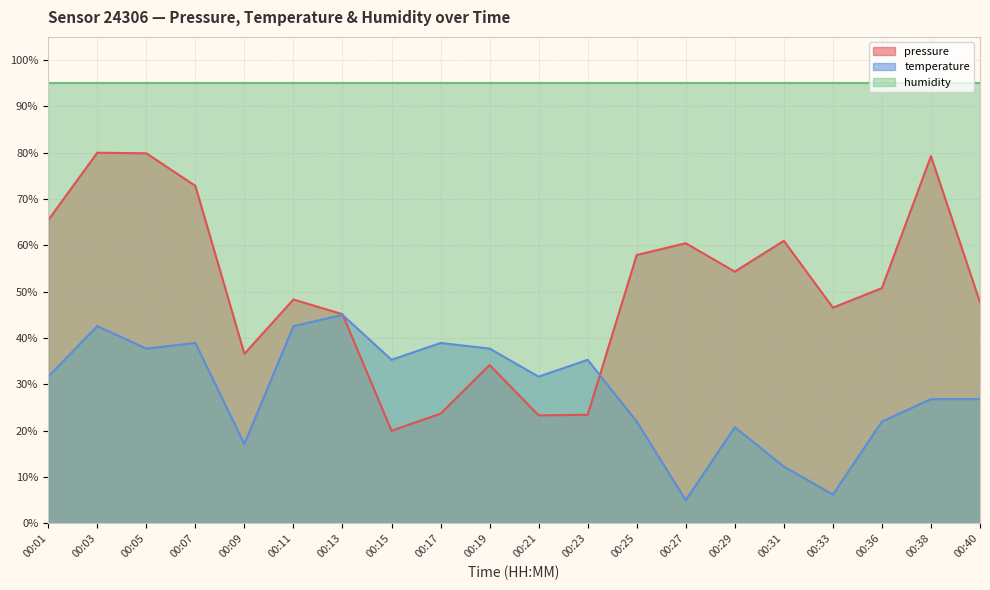

At how many categories does at least one series exceed 62?

20